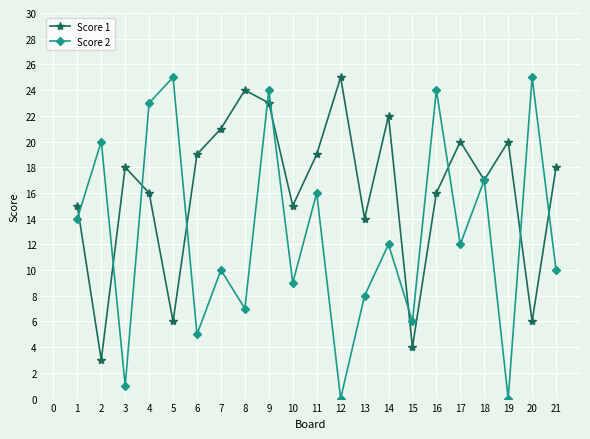

What is the highest value of the Score 1 series?

25